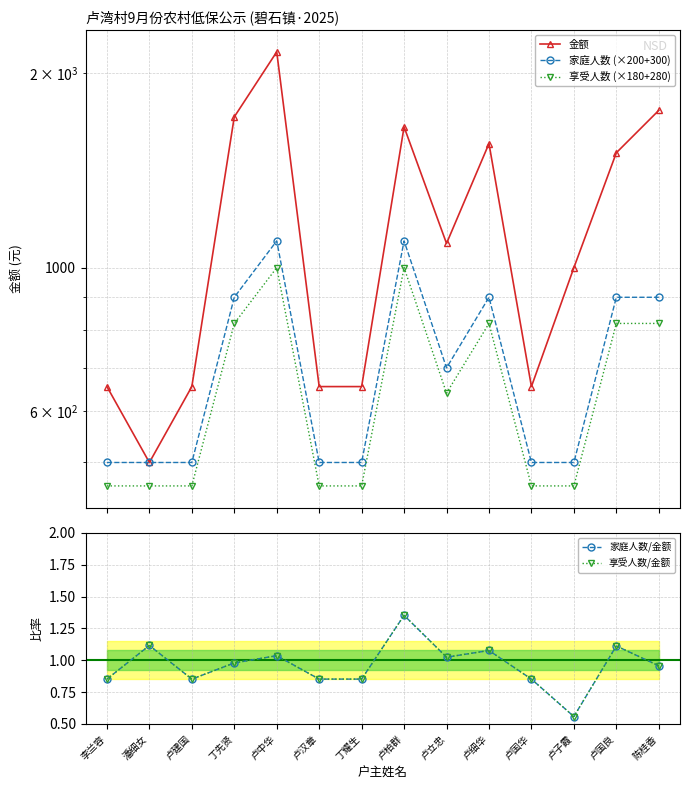

Reading left to right, extract all data points from this chart.

金额: 655.0	500.0	655.0	1710.0	2155.0	655.0	655.0	1650.0	1090.0	1555.0	655.0	1000.0	1505.0	1750.0
家庭人数 (×200+300): 500.0	500.0	500.0	900.0	1100.0	500.0	500.0	1100.0	700.0	900.0	500.0	500.0	900.0	900.0
享受人数 (×180+280): 460.0	460.0	460.0	820.0	1000.0	460.0	460.0	1000.0	640.0	820.0	460.0	460.0	820.0	820.0
家庭人数/金额: 0.9	1.1	0.9	1.0	1.0	0.9	0.9	1.4	1.0	1.1	0.9	0.6	1.1	1.0
享受人数/金额: 0.9	1.1	0.9	1.0	1.0	0.9	0.9	1.4	1.0	1.1	0.9	0.6	1.1	1.0